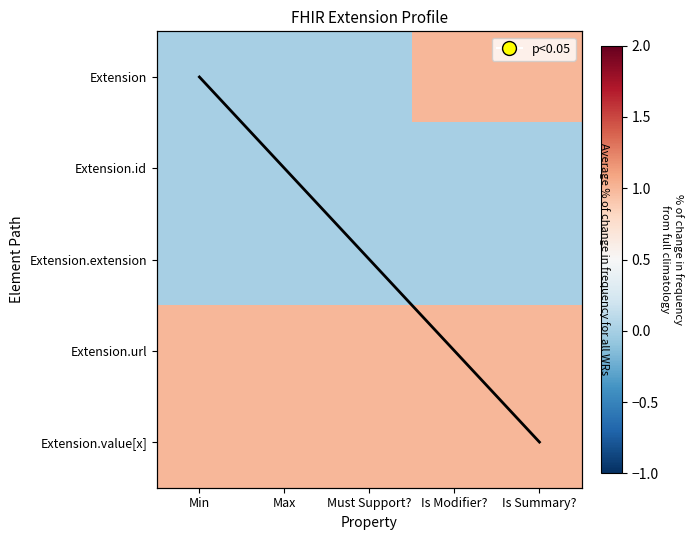

List the labels in order of Extension.extension value, largest first.

Min, Max, Must Support?, Is Modifier?, Is Summary?